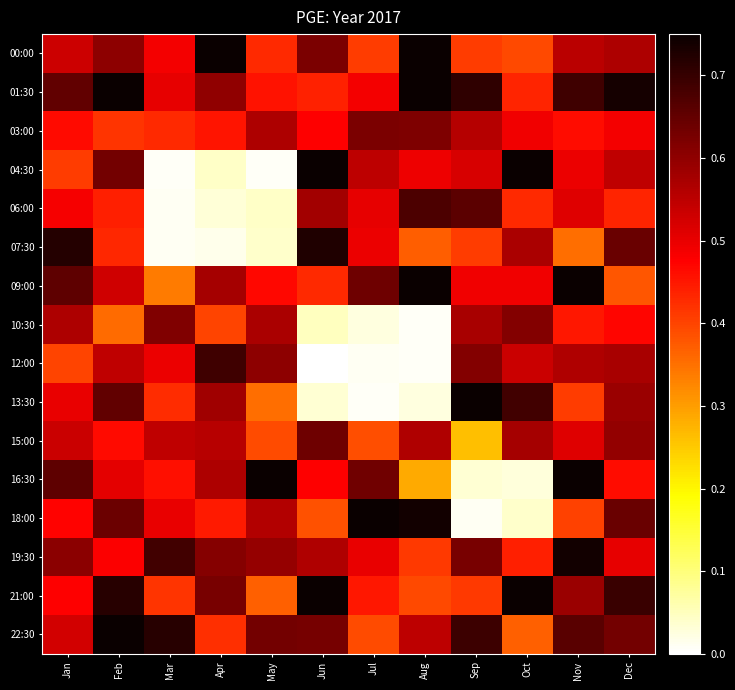

Rank the series by their maximum value, from lowest to highest.

10:30, 03:00, 15:00, 06:00, 12:00, 07:30, 19:30, 00:00, 01:30, 04:30, 09:00, 13:30, 16:30, 18:00, 21:00, 22:30